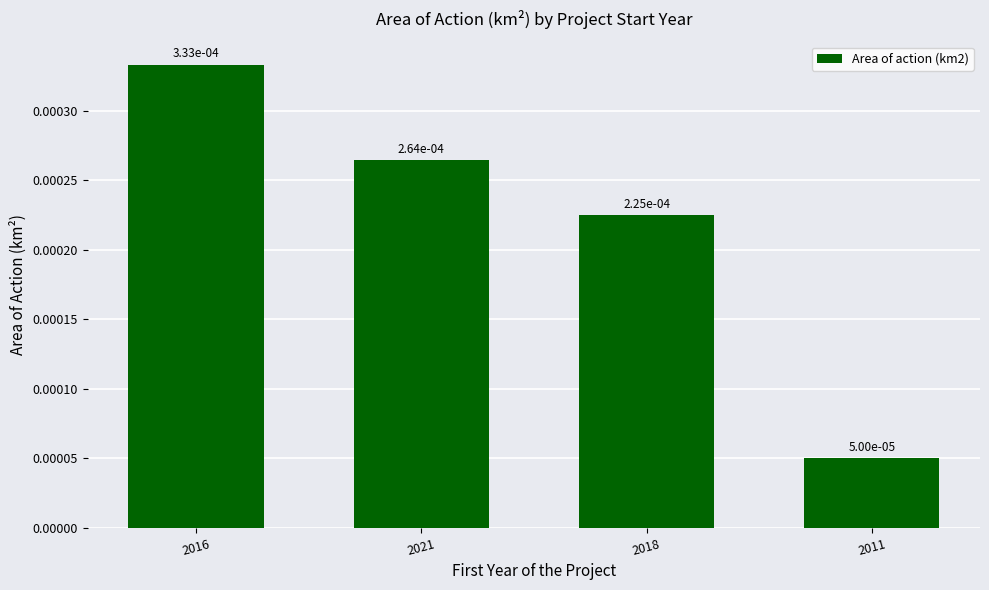

What is the label of the 2nd bar from the left?

2021